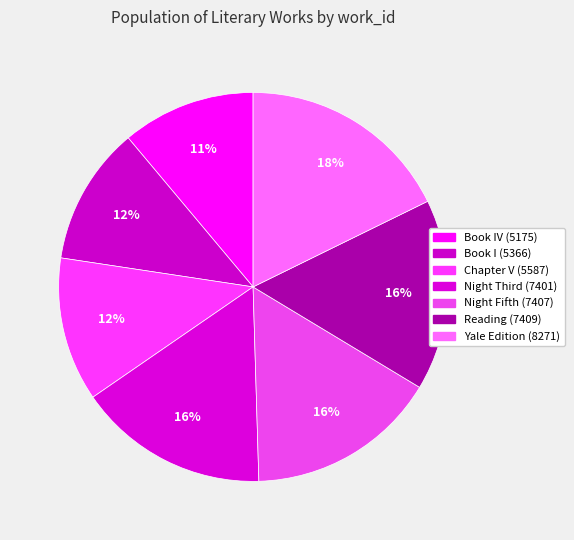

Which slice is the smallest?

Book IV (5175)